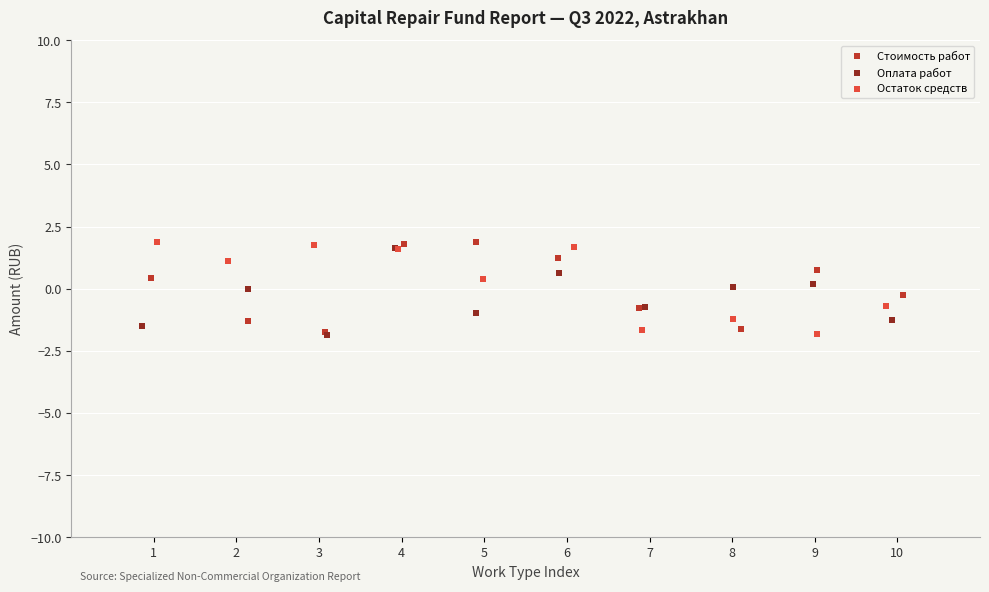

What are all the series names shown in the legend?

Стоимость работ, Оплата работ, Остаток средств